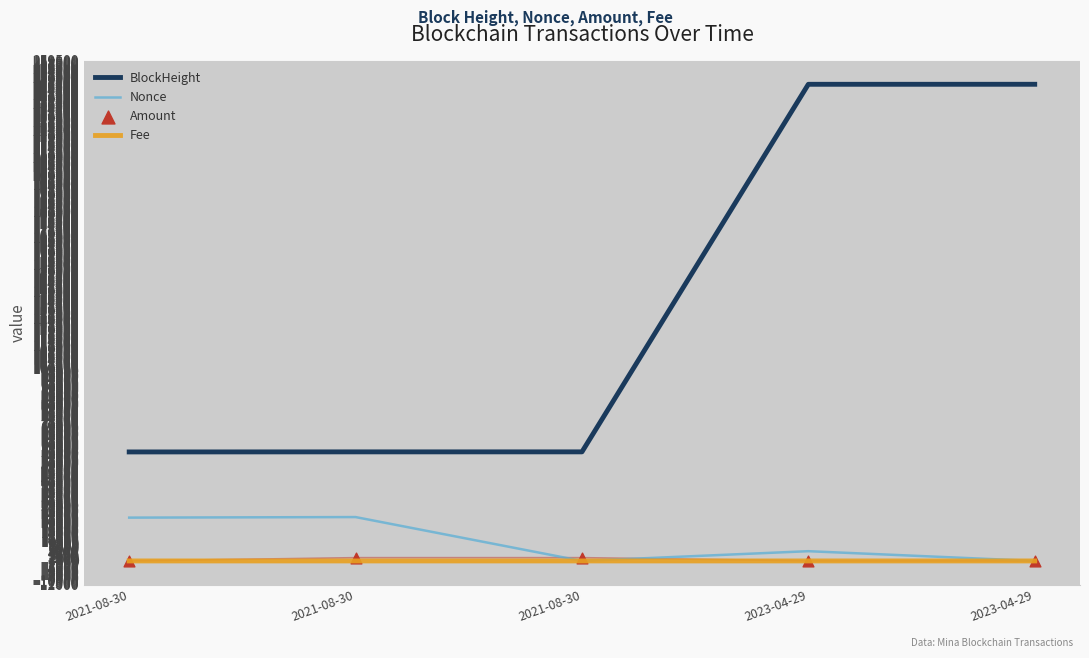

Is the value of BlockHeight at 2021-08-30 greater than the value of Amount at 2021-08-30?

Yes